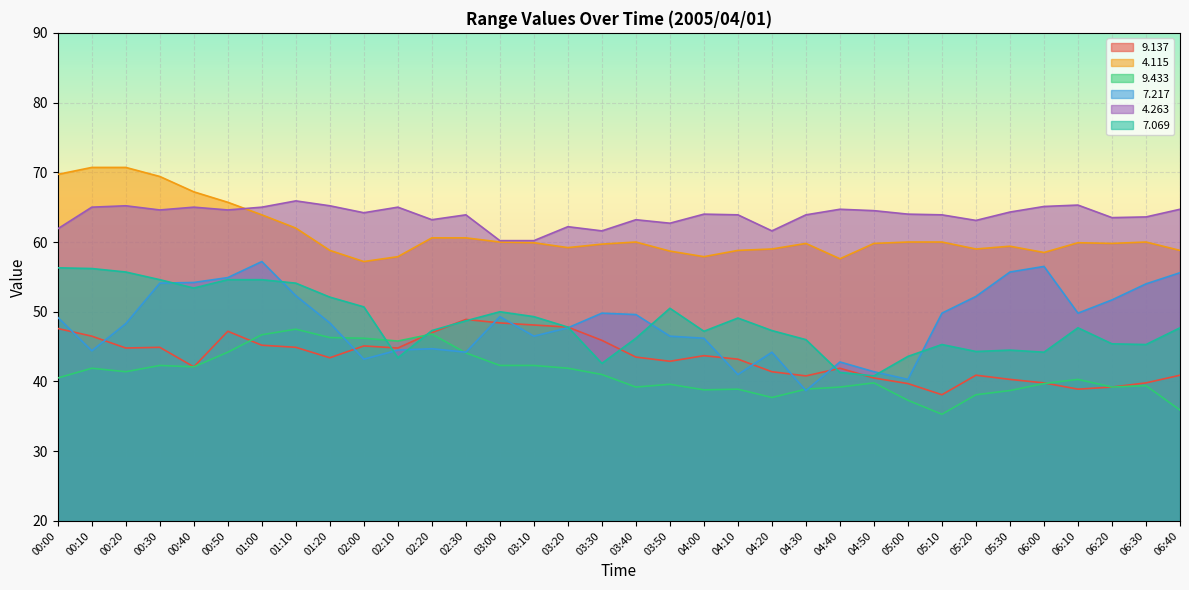

Reading left to right, what are all the values shown in this chart?

  9.137: 47.6	46.5	44.8	44.9	42.1	47.2	45.2	44.9	43.4	45.1	44.8	47.0	48.9	48.4	48.1	47.8	45.9	43.5	42.9	43.7	43.2	41.4	40.8	41.9	40.5	39.7	38.1	40.9	40.3	39.8	38.9	39.2	39.8	40.9
  4.115: 69.7	70.7	70.7	69.4	67.2	65.7	63.9	62.0	58.8	57.2	57.9	60.6	60.6	60.0	59.9	59.2	59.7	60.0	58.7	57.9	58.8	59.0	59.8	57.6	59.8	60.0	60.0	59.0	59.4	58.5	59.9	59.8	60.0	58.8
  9.433: 40.5	41.9	41.4	42.3	42.1	44.2	46.7	47.5	46.3	46.2	45.8	46.8	44.1	42.3	42.3	41.9	41.0	39.2	39.6	38.8	38.9	37.7	38.9	39.2	39.8	37.3	35.3	38.1	38.7	39.7	40.3	39.2	39.4	35.9
  7.217: 49.2	44.4	48.3	54.1	54.2	54.9	57.2	52.3	48.4	43.2	44.5	44.7	44.2	49.3	46.5	47.7	49.8	49.6	46.5	46.2	41.0	44.2	38.7	42.8	41.4	40.3	49.8	52.2	55.7	56.5	49.8	51.7	54.0	55.6
  4.263: 61.9	65.0	65.2	64.6	65.0	64.6	65.0	65.9	65.2	64.2	65.0	63.2	63.9	60.2	60.2	62.2	61.6	63.2	62.7	64.0	63.9	61.6	63.9	64.7	64.5	64.0	63.9	63.1	64.3	65.1	65.3	63.5	63.6	64.7
  7.069: 56.3	56.2	55.7	54.6	53.4	54.6	54.6	54.1	52.1	50.7	43.4	47.3	48.7	50.0	49.3	47.8	42.6	46.2	50.5	47.2	49.1	47.3	46.0	41.3	40.8	43.6	45.3	44.3	44.5	44.2	47.7	45.4	45.3	47.7